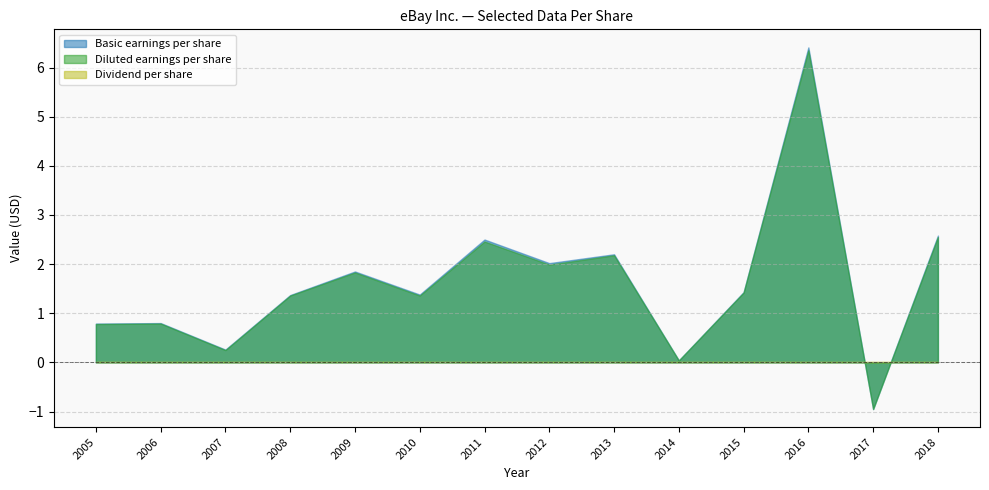

What is the difference between the maximum and minimum values in the Basic earnings per share series?

7.4